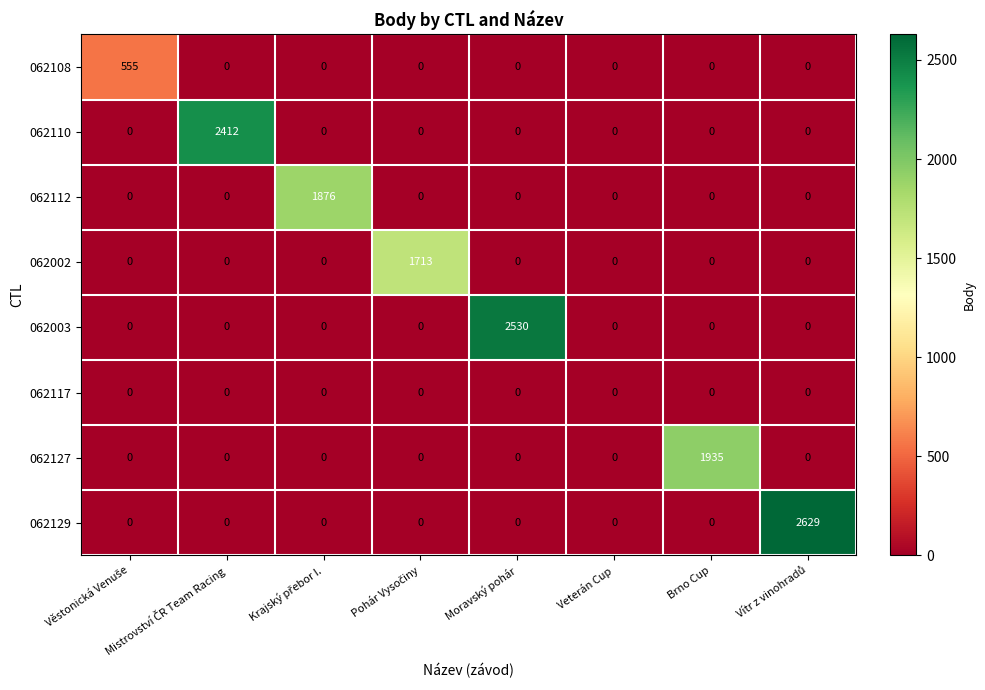

At how many categories does at least one series exceed 329?

7